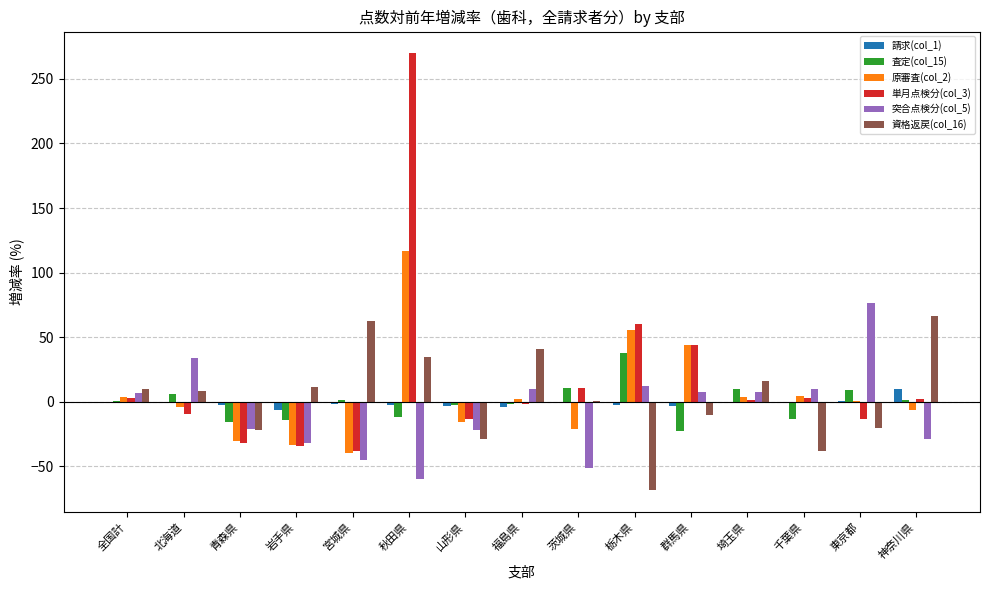

True or false: 突合点検分(col_5) has a value of 12.4 at 栃木県.

True